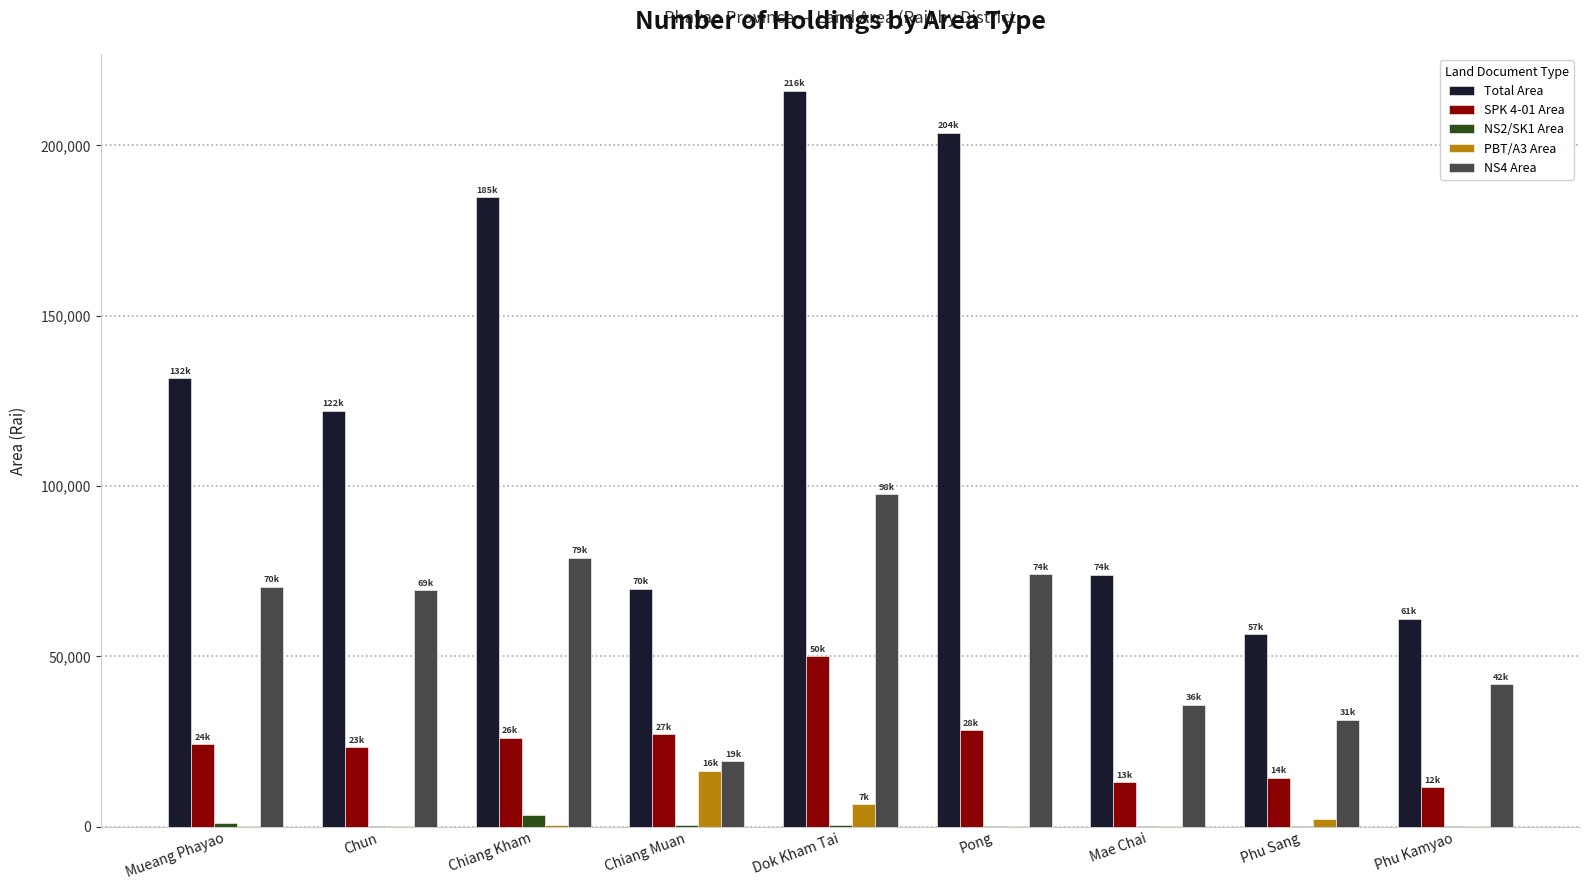

At which category is the sum across all series the highest?

Dok Kham Tai